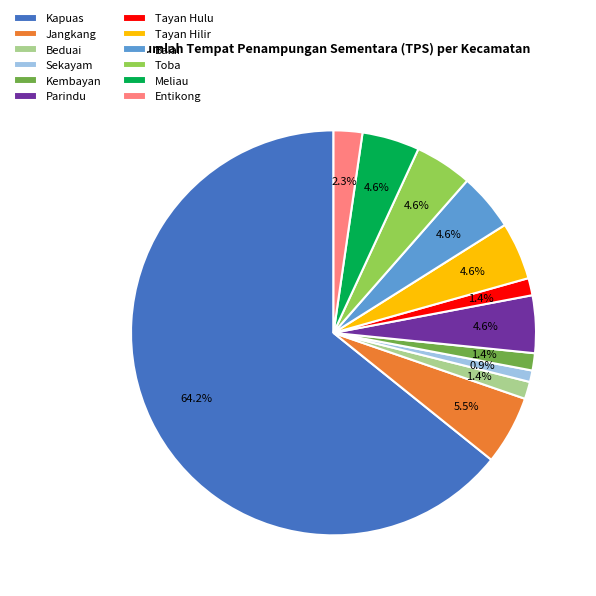

To the nearest percent, what is the average slice percentage?

8%